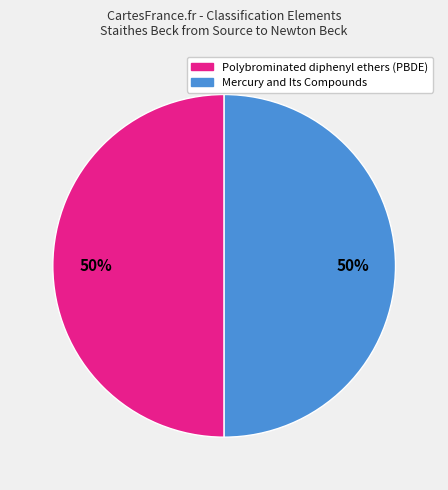

What percentage is the Polybrominated diphenyl ethers (PBDE) slice, to the nearest percent?

50%